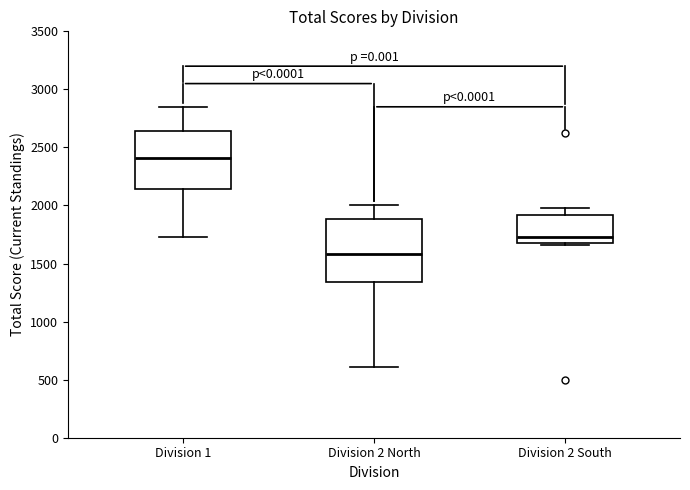

Reading left to right, transcribe this box plot: for each box, give where its median line is, the range the box spans, and where its two whiskers end, as read against the y-axis. The values are not printed on the chart, so give them approximately, as read against the axis.

Division 1: median 2400, box 2150 to 2650, whiskers 1750 to 2850
Division 2 North: median 1600, box 1350 to 1900, whiskers 600 to 2000
Division 2 South: median 1750, box 1650 to 1900, whiskers 1650 to 2000